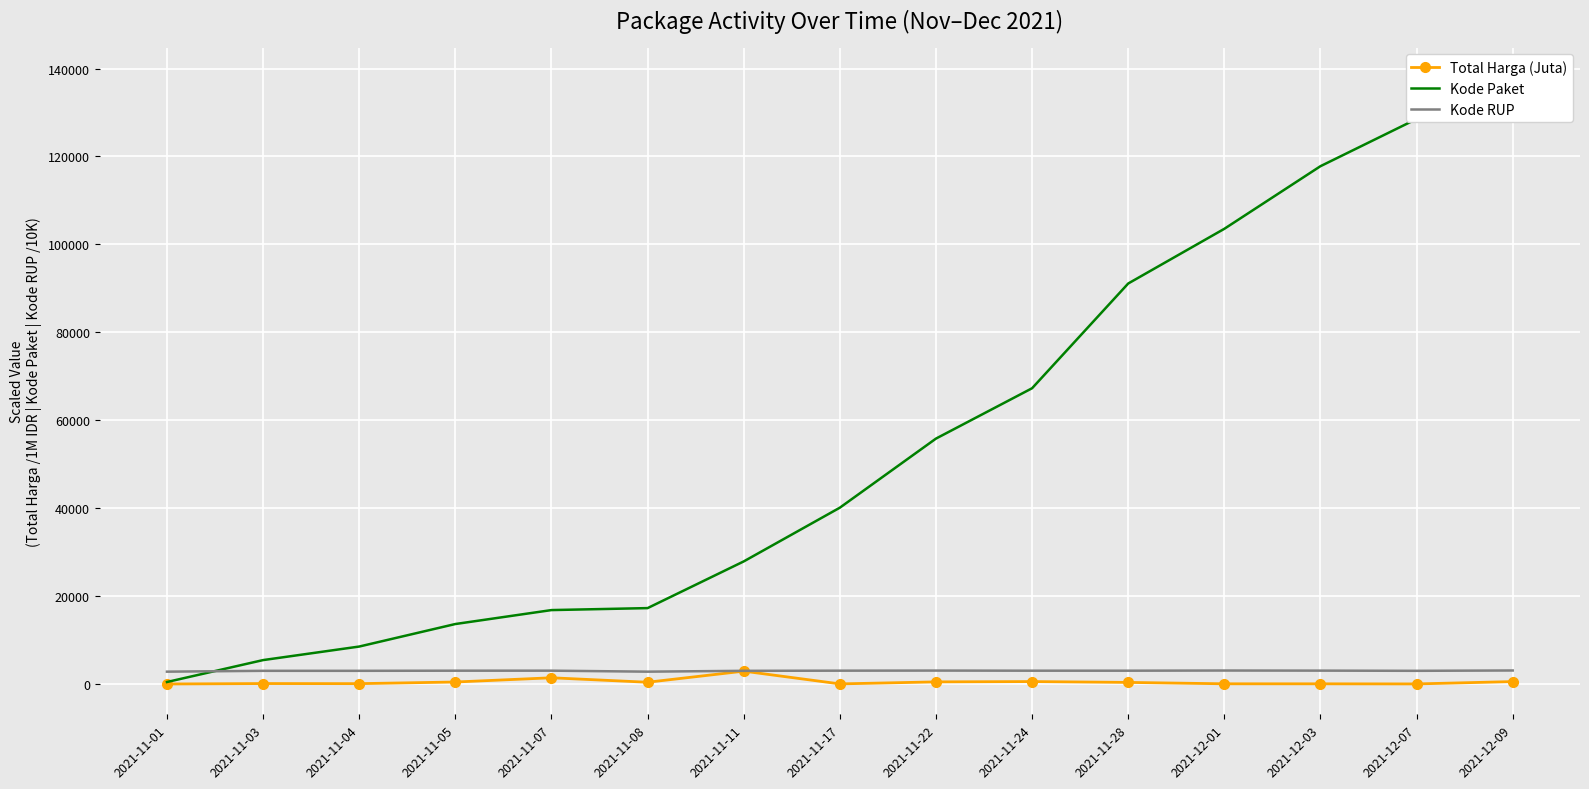

True or false: Kode Paket has more than 2 interior local peaks.

False